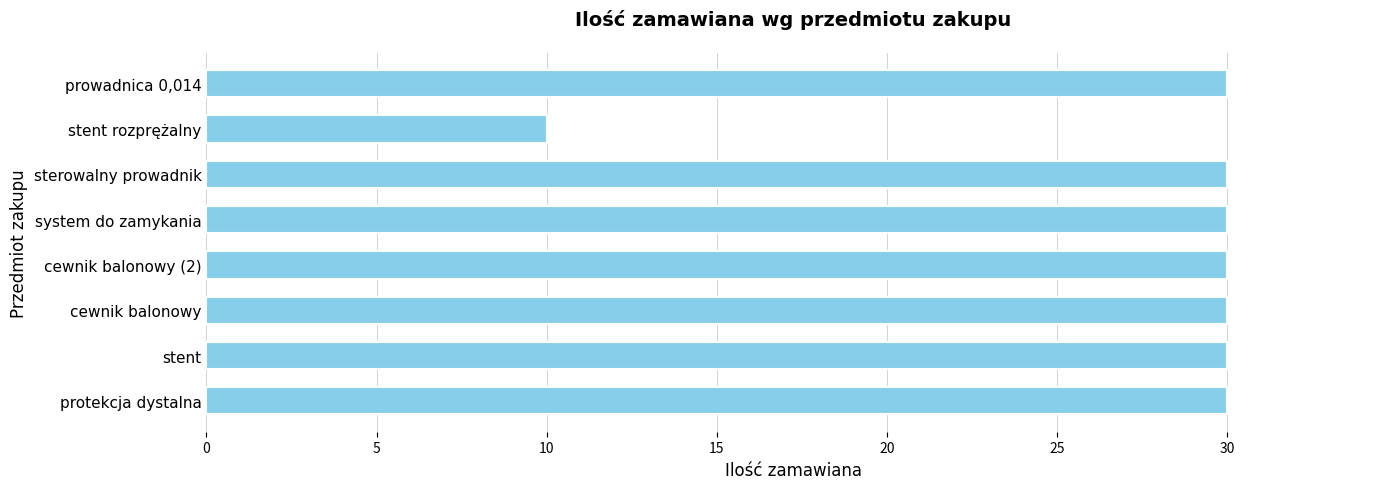

Are the bars grouped side by side (vs. stacked)?

No